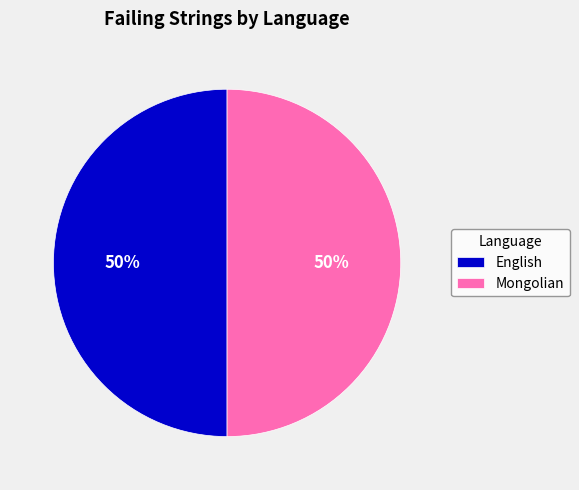

What is the ratio of the value at Mongolian to the value at English?

1.0